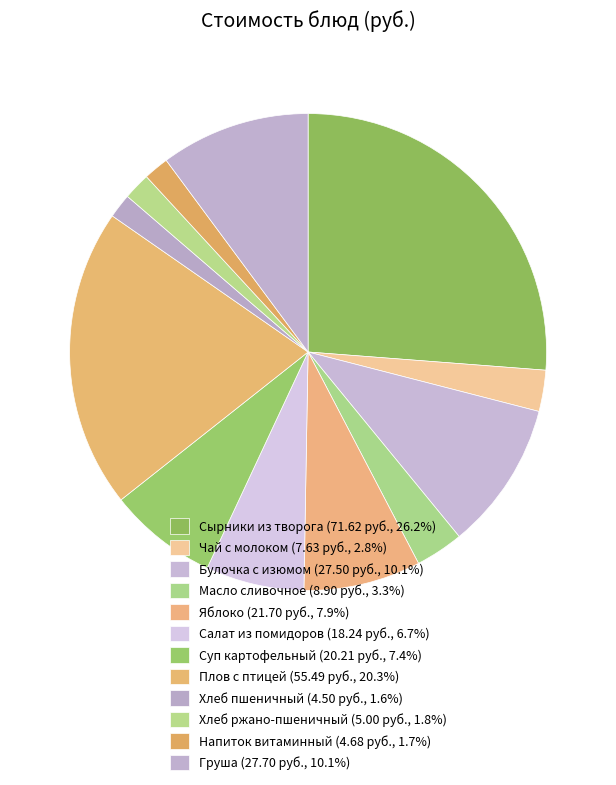

How many slices are in this pie chart?

12